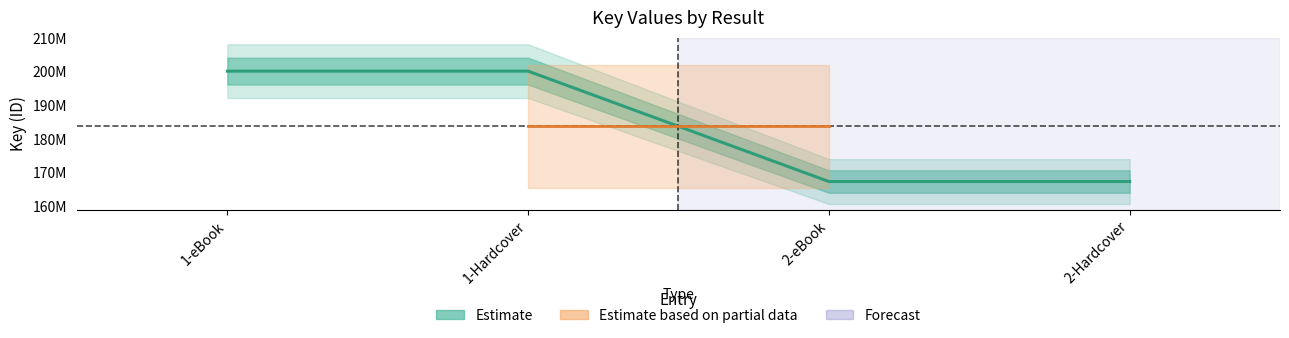

Which label corresponds to the largest value in the chart?

1-eBook